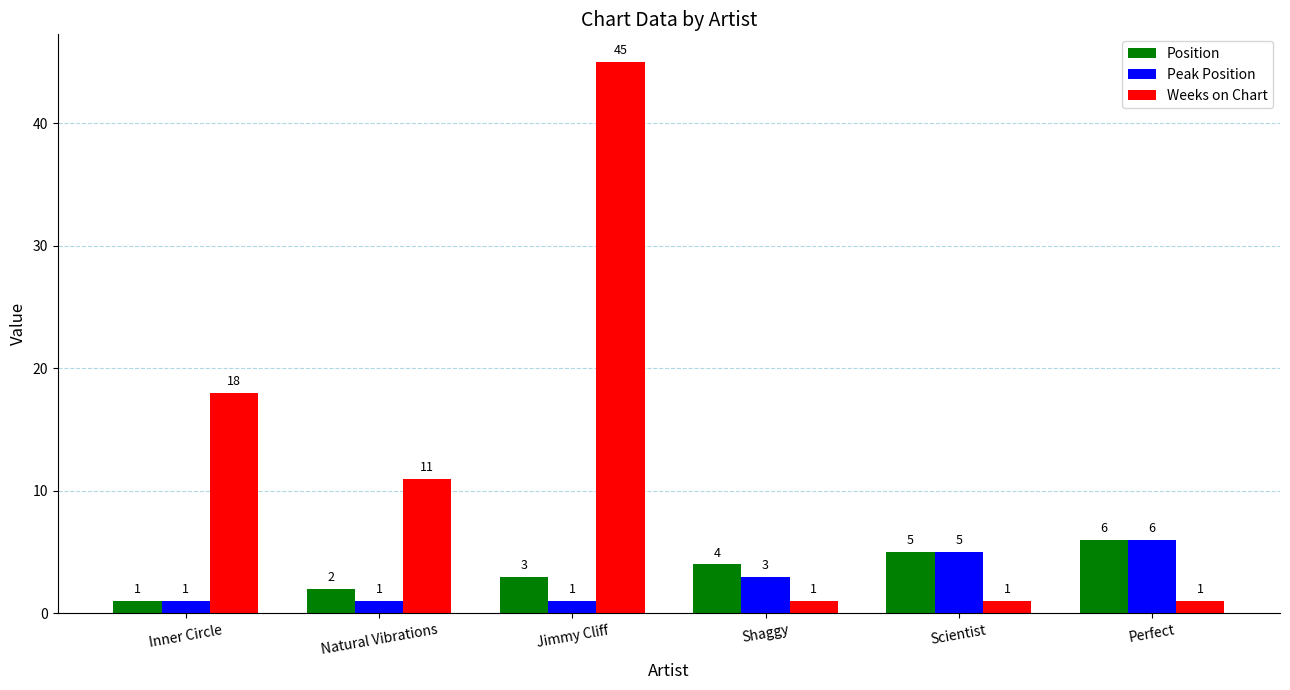

What is the difference between the maximum and second lowest values in the Position series?

4